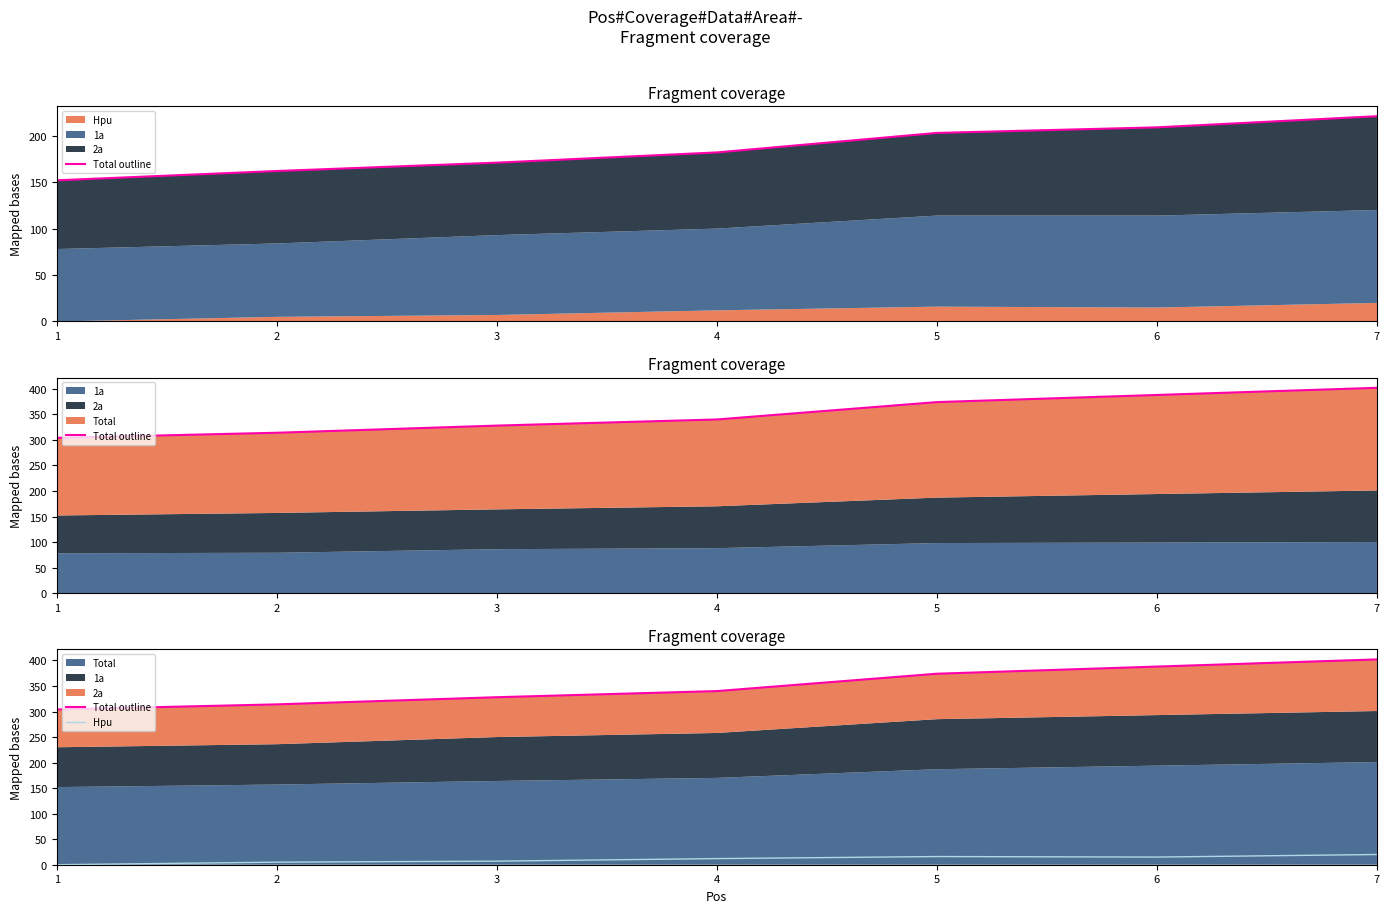

How many data points does each series have?

7